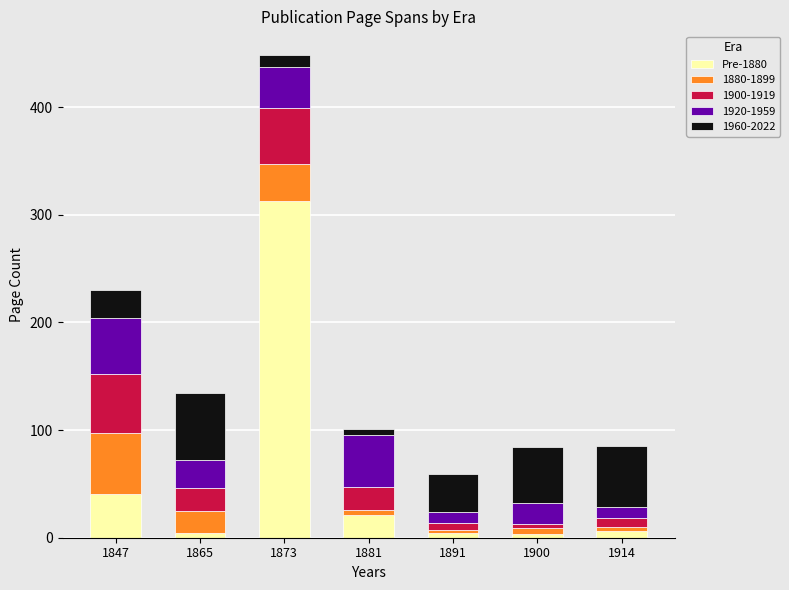

What is the average value of the Pre-1880 series?

56